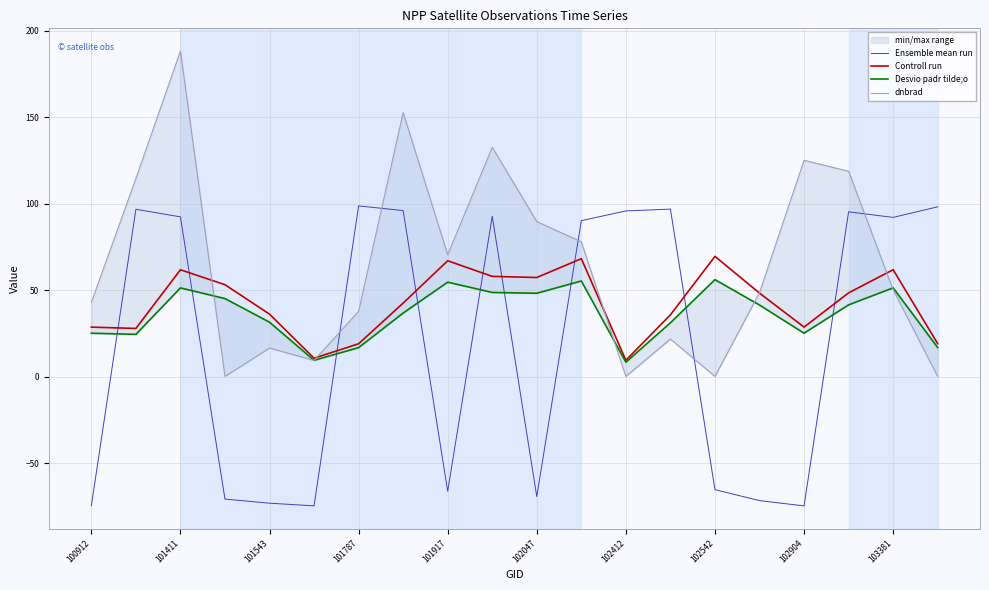

How many data points in Ensemble mean run are less than 92?

10